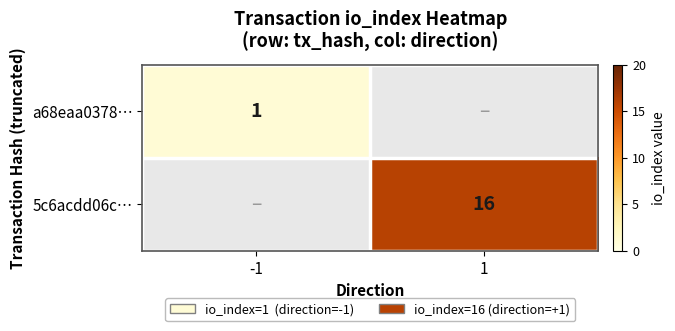

The value of a68eaa0378… at -1 is 1. True or false?

True